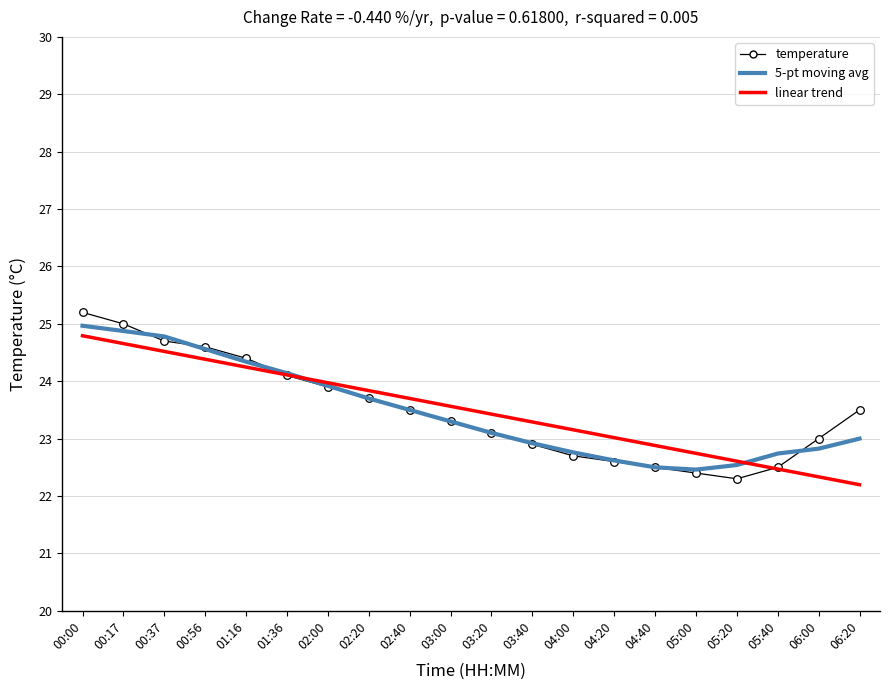

Is the value of temperature at 02:20 greater than the value of 5-pt moving avg at 05:40?

Yes